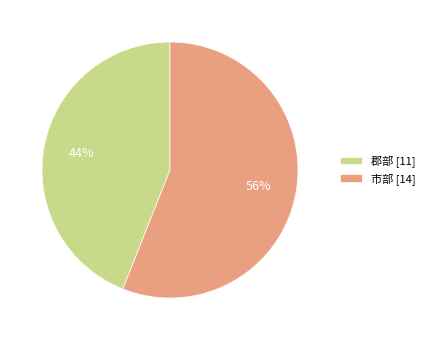

To the nearest percent, what is the difference between the largest and smallest slice percentages?

12%